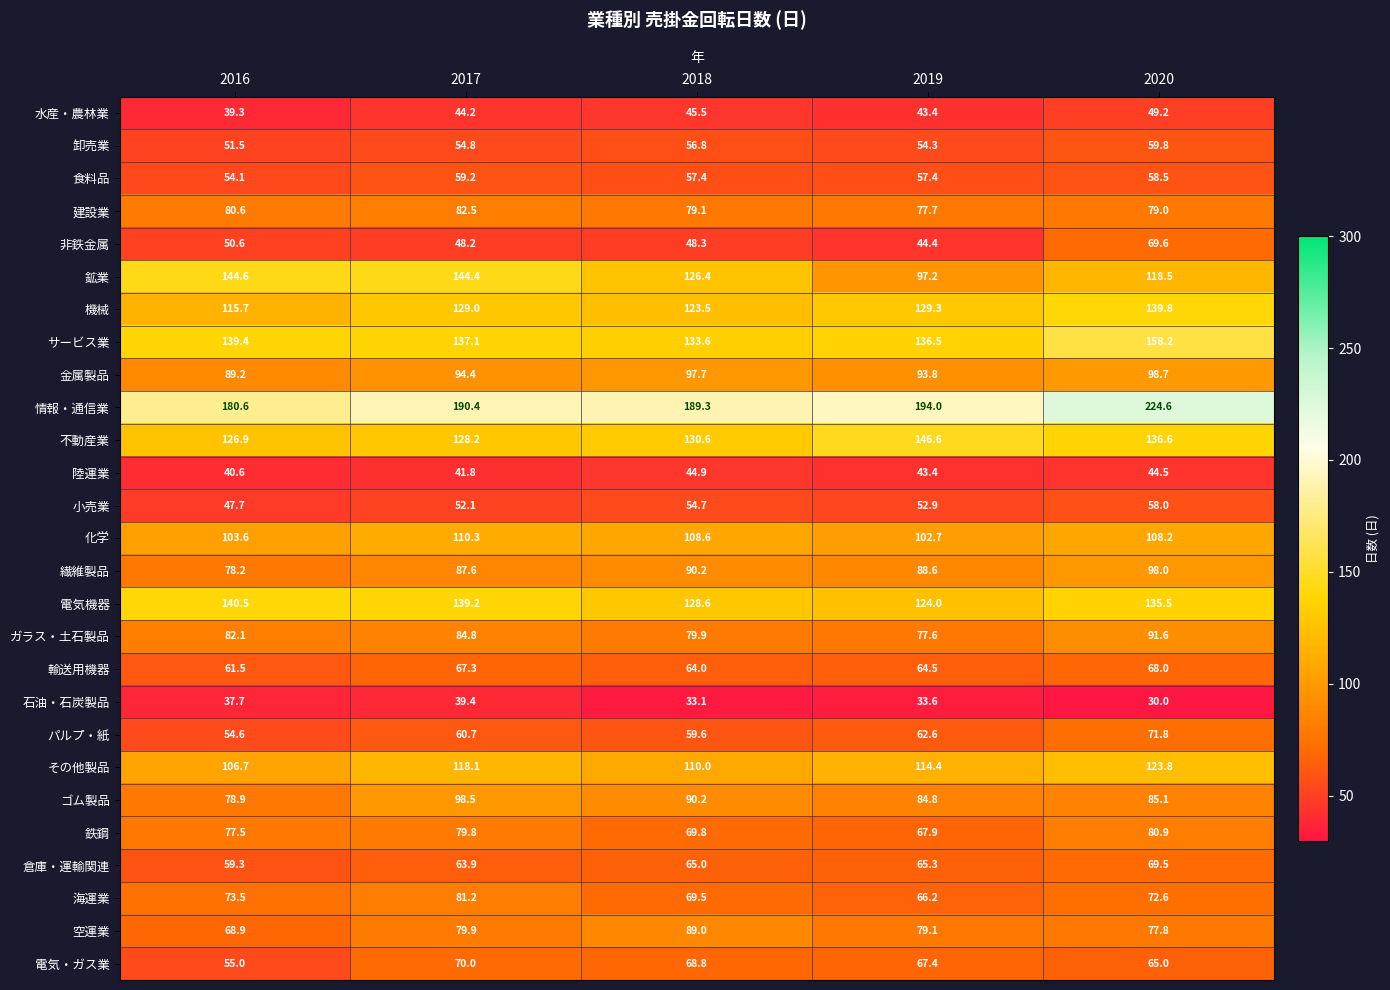

Between 2016 and 2017, which series saw the biggest shift?

ゴム製品